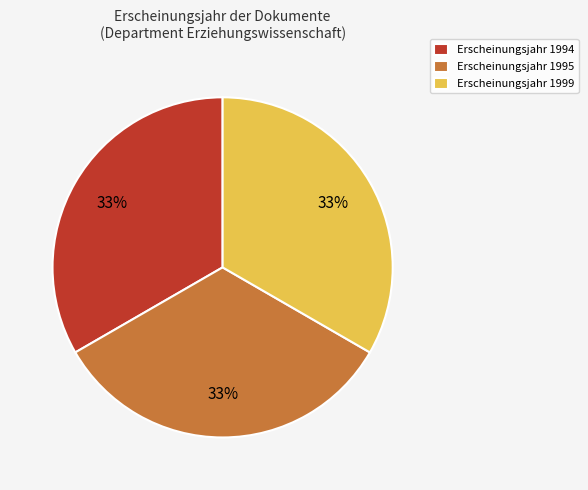

True or false: Erscheinungsjahr 1995 accounts for 40% of the total.

False